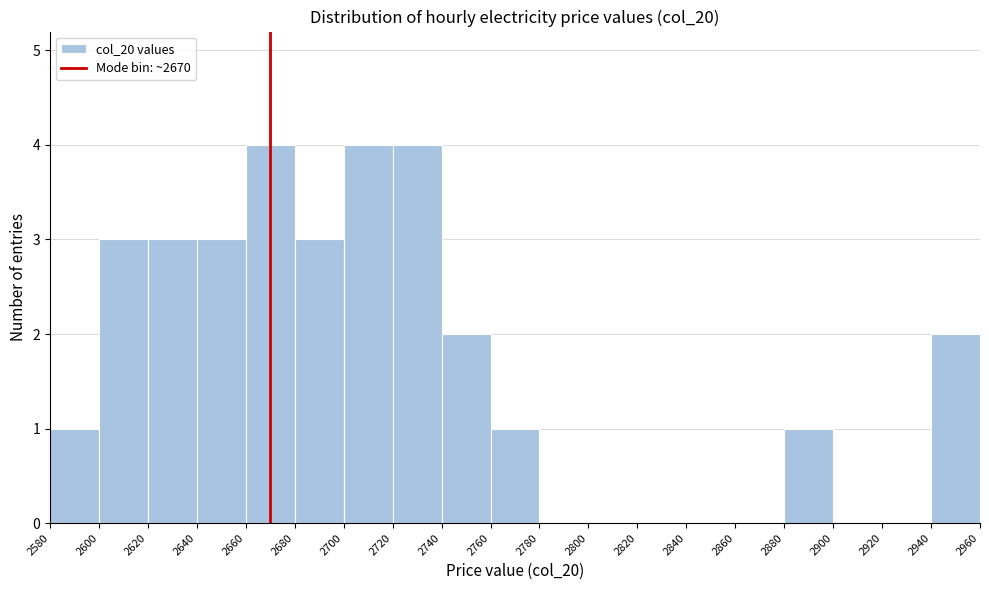

Reading left to right, list every bar in this chart as the range it spans on the x-axis followed by its height. The values are not printed on the chart, so give them approximately, as read against the axis.

2580 to 2600: 1
2600 to 2620: 3
2620 to 2640: 3
2640 to 2660: 3
2660 to 2680: 4
2680 to 2700: 3
2700 to 2720: 4
2720 to 2740: 4
2740 to 2760: 2
2760 to 2780: 1
2780 to 2800: 0
2800 to 2820: 0
2820 to 2840: 0
2840 to 2860: 0
2860 to 2880: 0
2880 to 2900: 1
2900 to 2920: 0
2920 to 2940: 0
2940 to 2960: 2